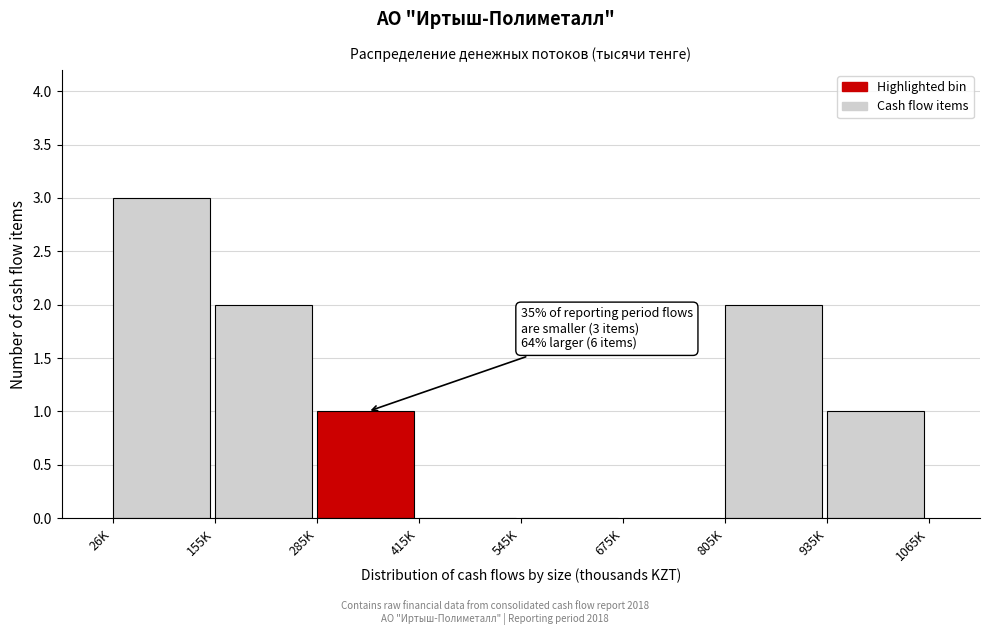

Reading left to right, what are all the values shown in this chart?

26K=3	155K=2	285K=1	415K=0	545K=0	675K=0	805K=2	935K=1